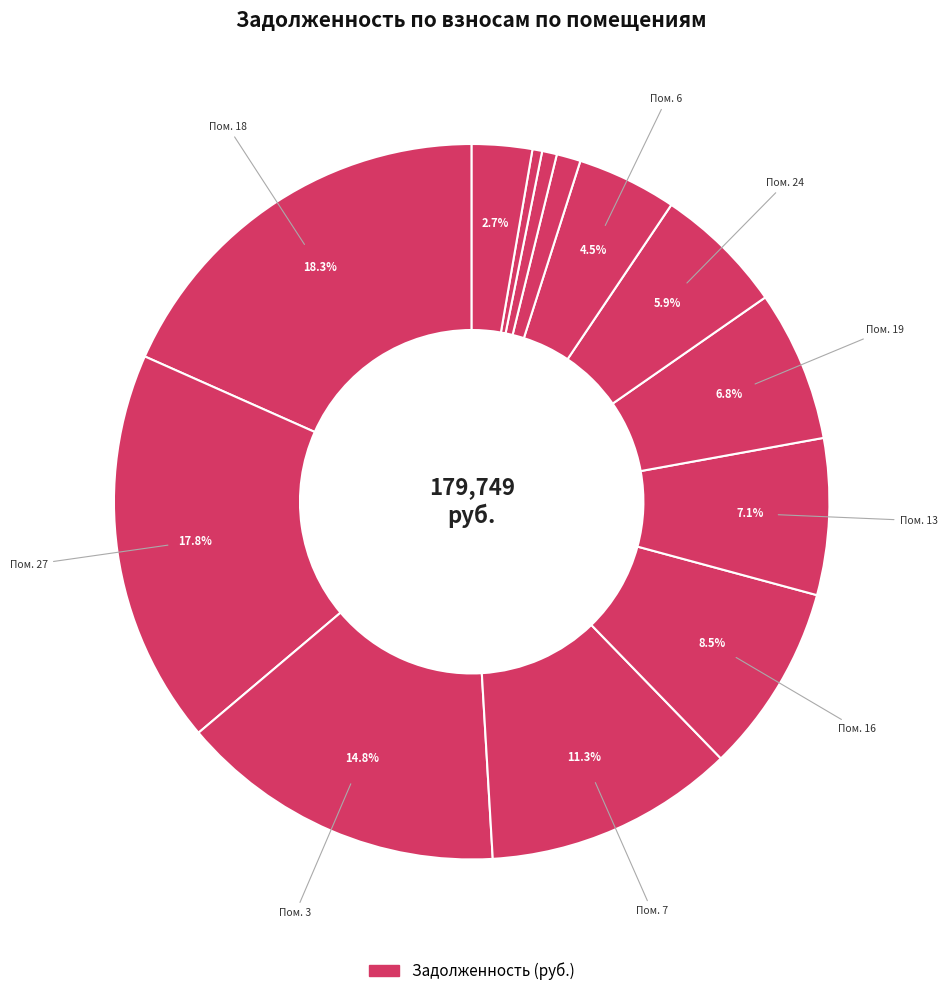

Count the number of slices in the pie.

13